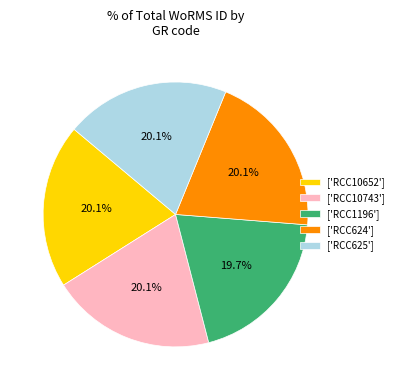

Approximately how many times larger is the value at ['RCC1196'] compared to ['RCC10743']?

1.0